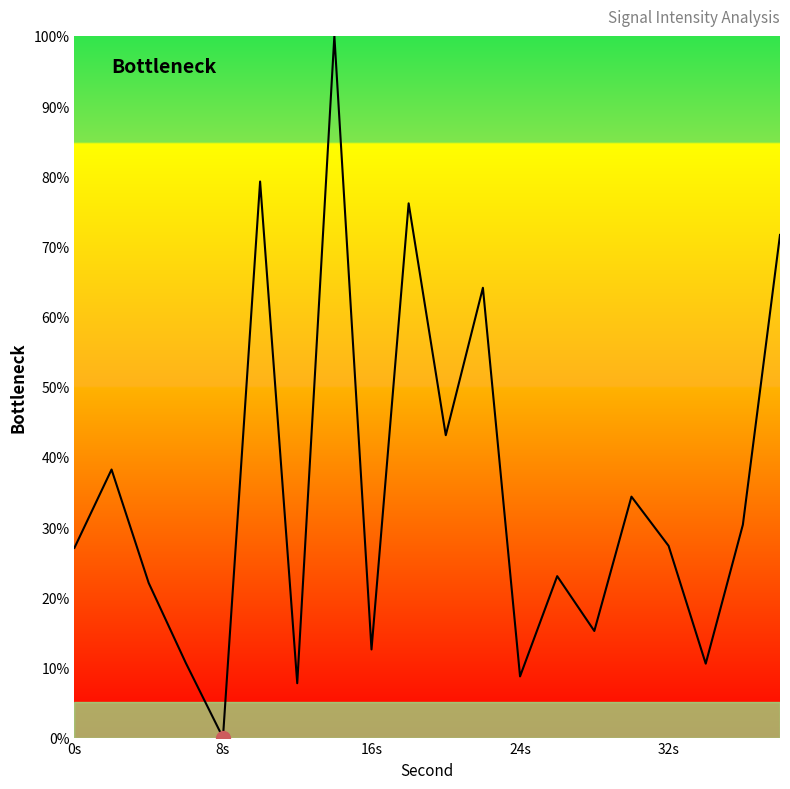

What is the greatest value displayed?

100.0